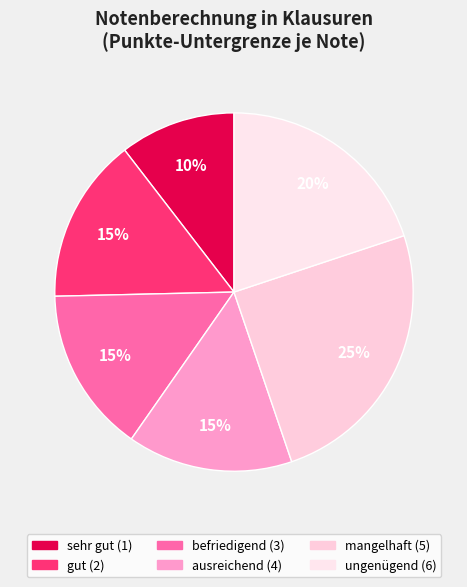

What is the ratio of the value at ausreichend (4) to the value at befriedigend (3)?

1.0